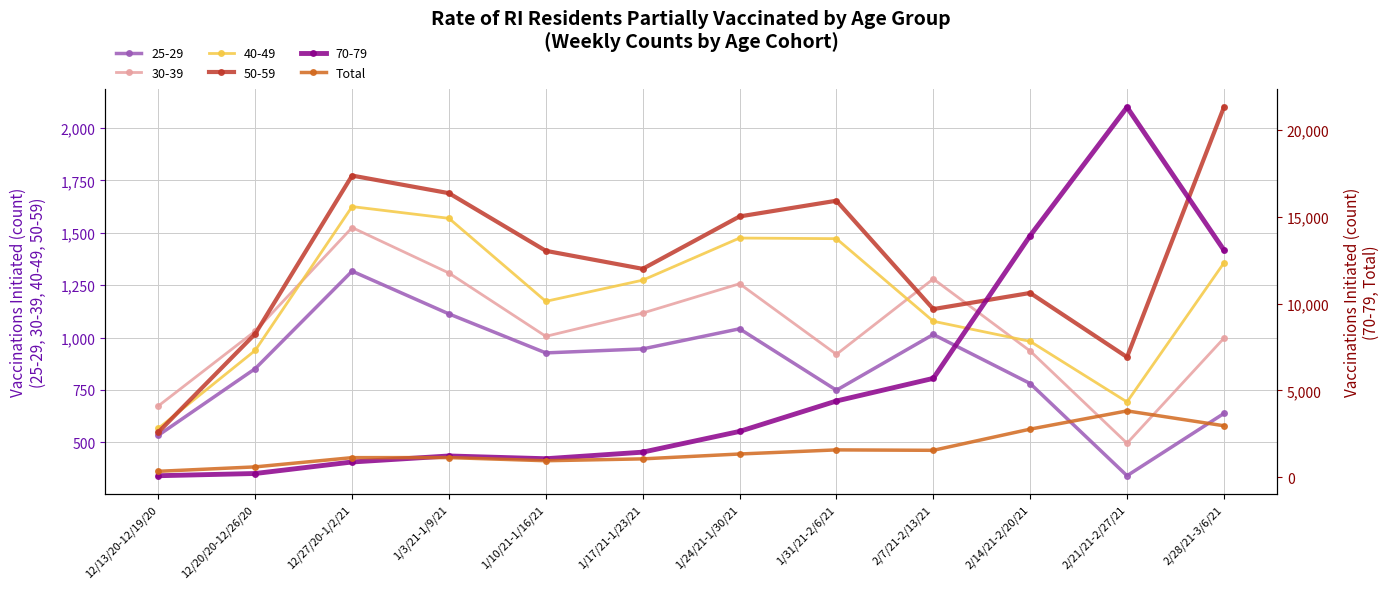

What is the minimum value shown in the chart?

340